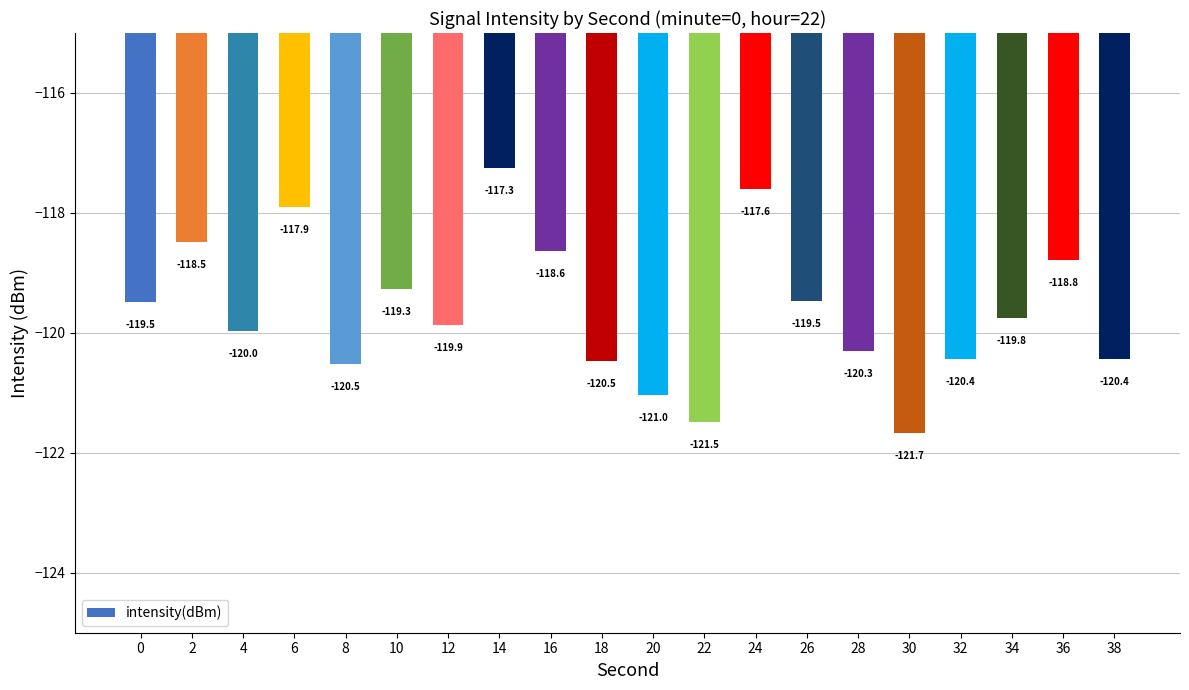

What is the change in value from 0 to 32?

-1.0